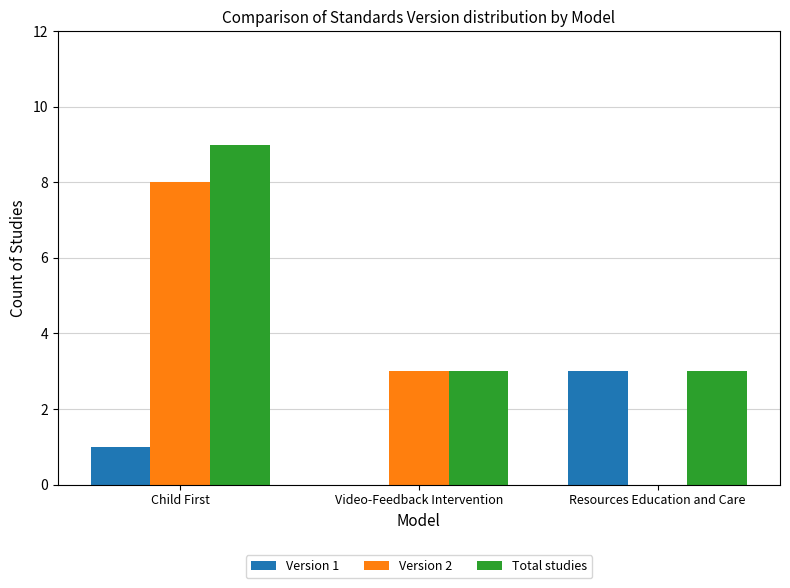

What is the sum of the Version 2 values at Resources Education and Care and Video-Feedback Intervention?

3